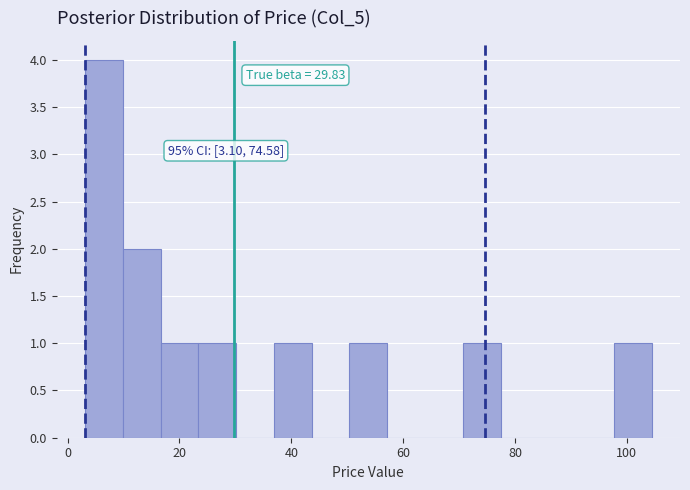

Around what value on the x-axis is the tallest bar? Give the approximate position of its centre, as read against the axis.

6